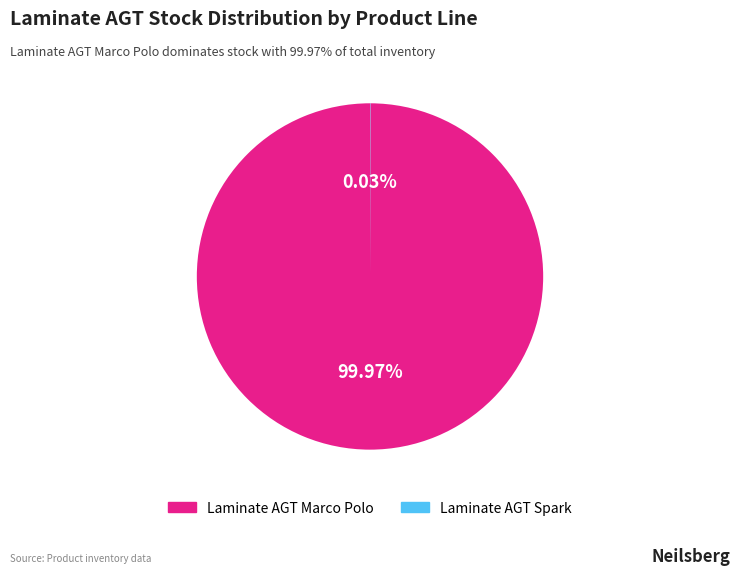

Is there any slice that represents more than half of the pie?

Yes